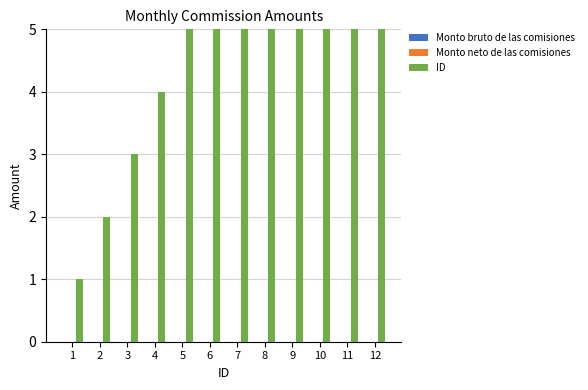

At which label is Monto neto de las comisiones closest to 0?

1